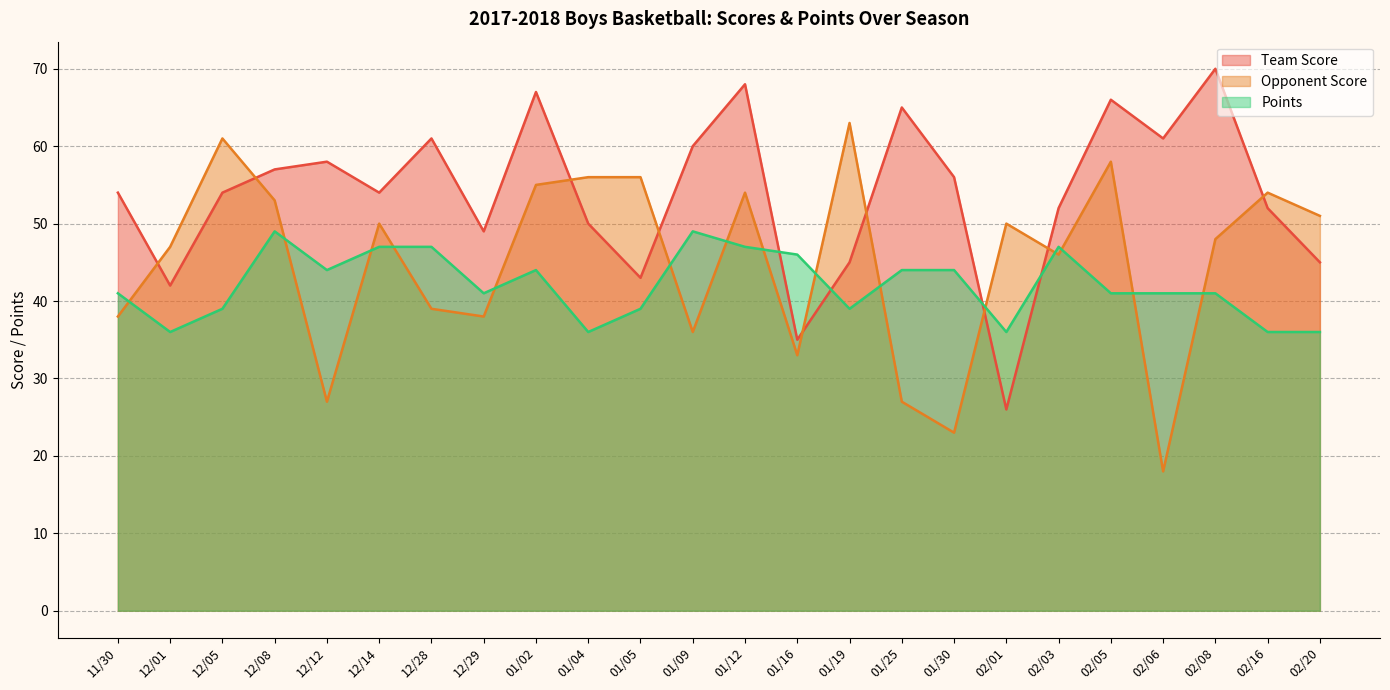

True or false: Points has more than 0 points higher than both neighbors.

True